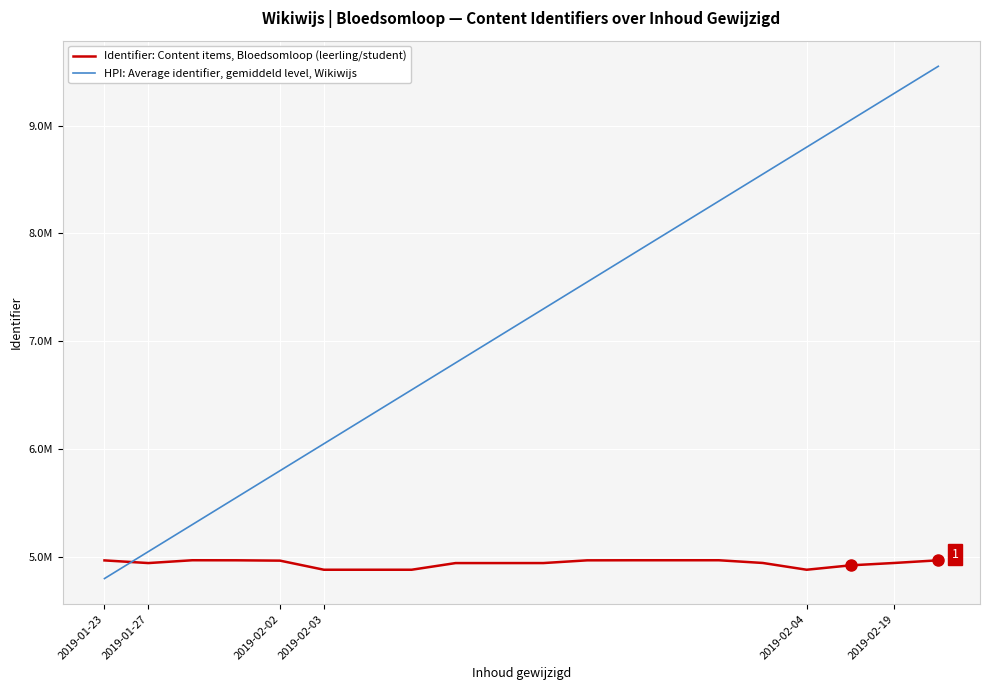

True or false: HPI: Average identifier, gemiddeld level, Wikiwijs has more than 0 interior local peaks.

False